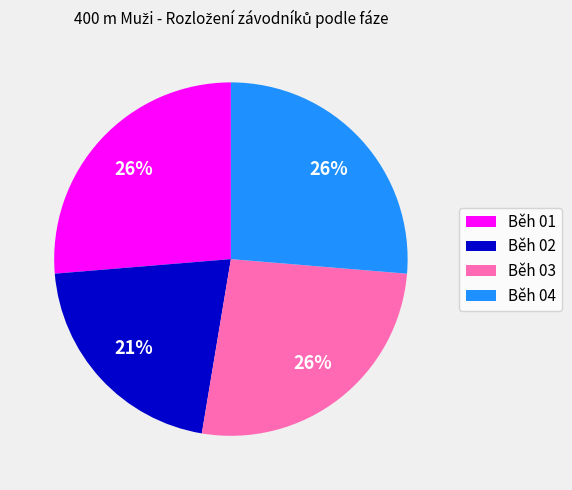

The Běh 03 slice represents 11% of the pie. True or false?

False